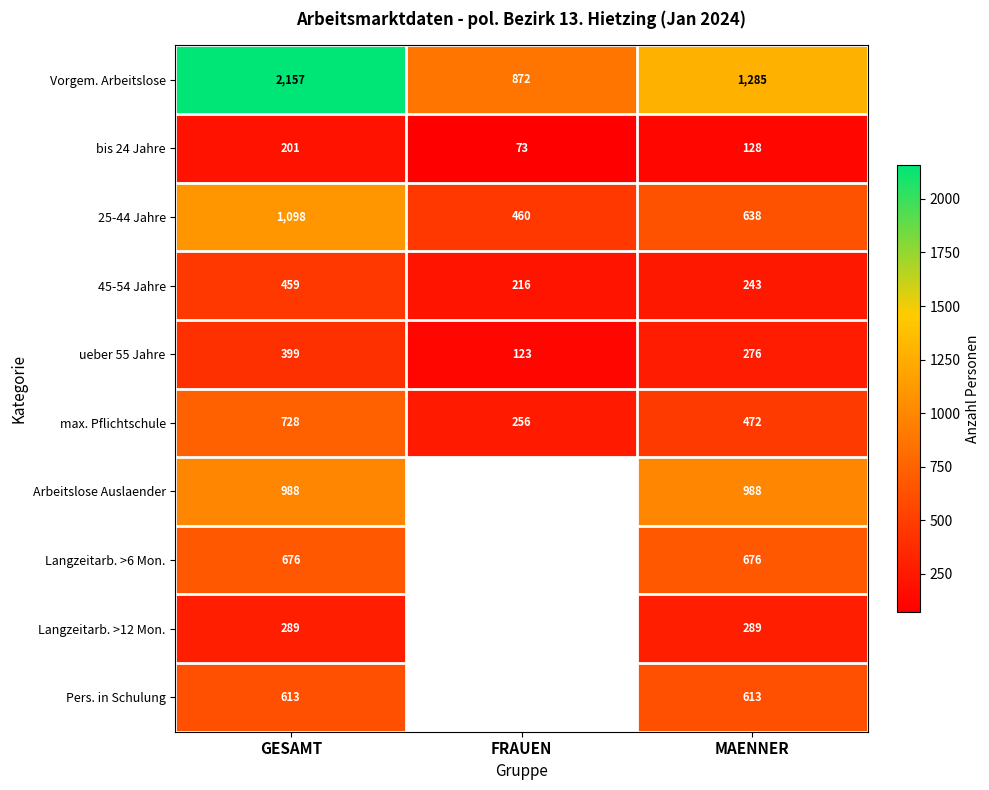

What is the lowest value of the bis 24 Jahre series?

73